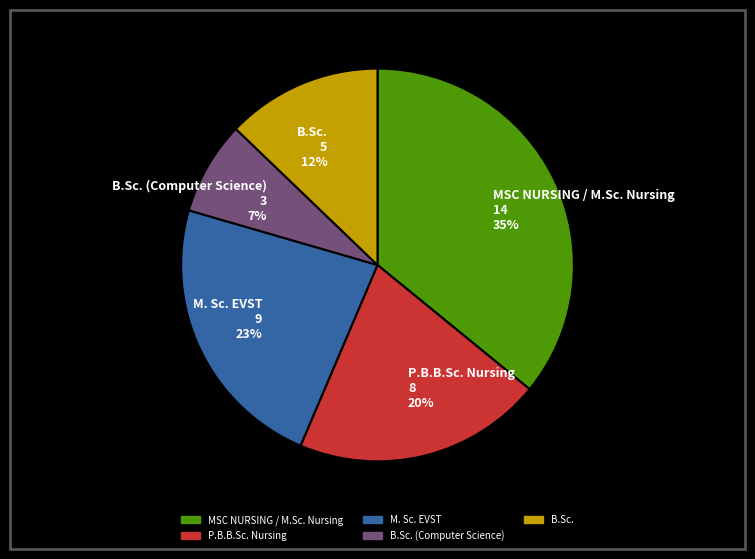

Approximately how many times larger is the value at MSC NURSING / M.Sc. Nursing compared to B.Sc. (Computer Science)?

4.7